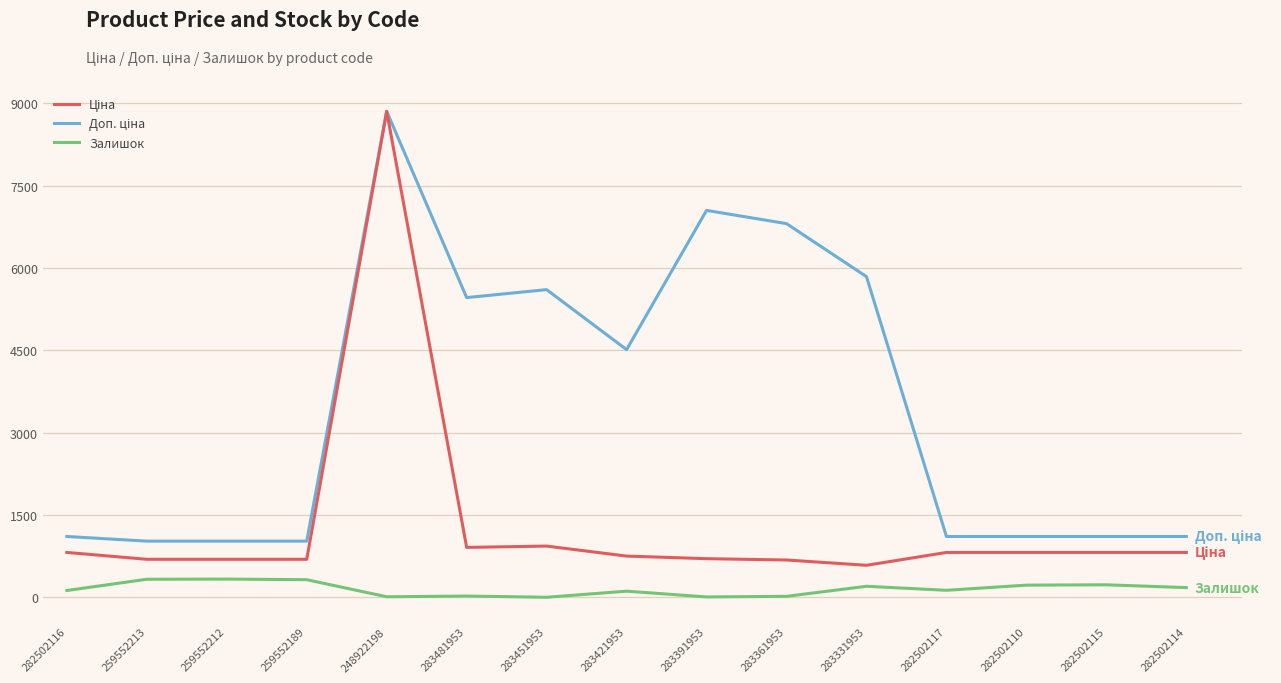

What is the sum of all Залишок values?

2248.0